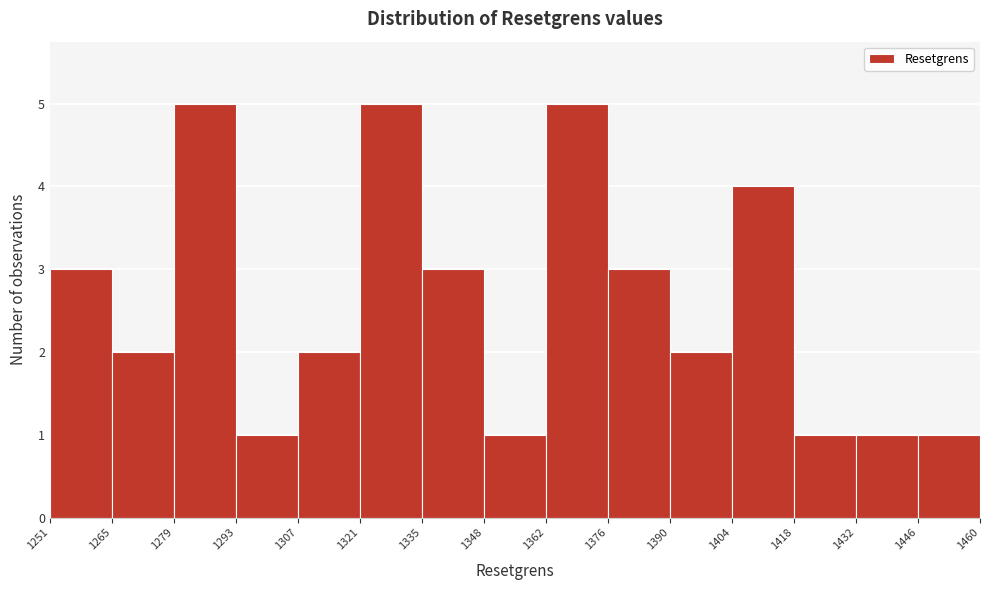

How tall is the bar that spans 1321 to 1335 on the x-axis? The values are not printed on the chart, so give them approximately, as read against the axis.

5